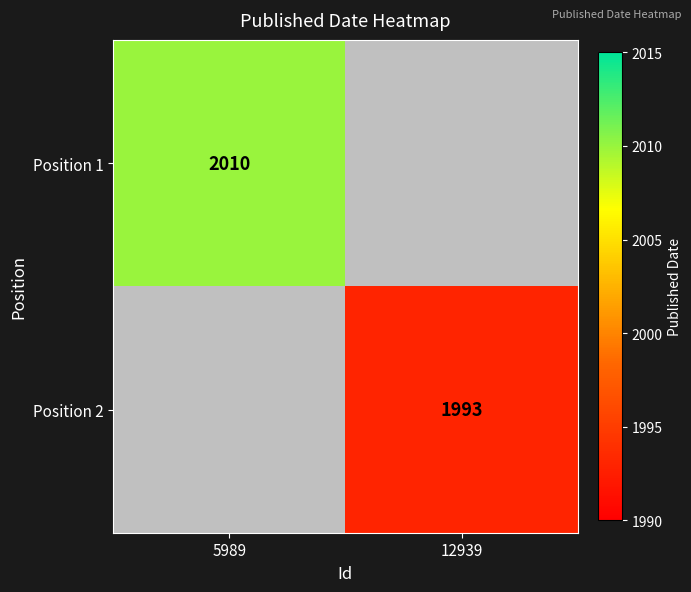

True or false: Position 1 has a value of 3040 at 5989.

False